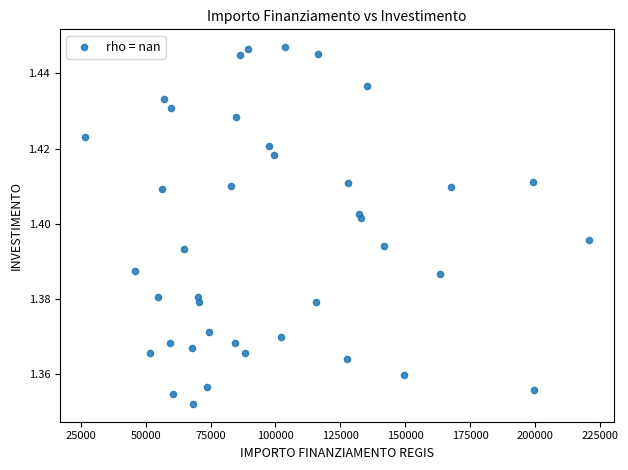

What is the range of X values (max minus min)?

193933.1